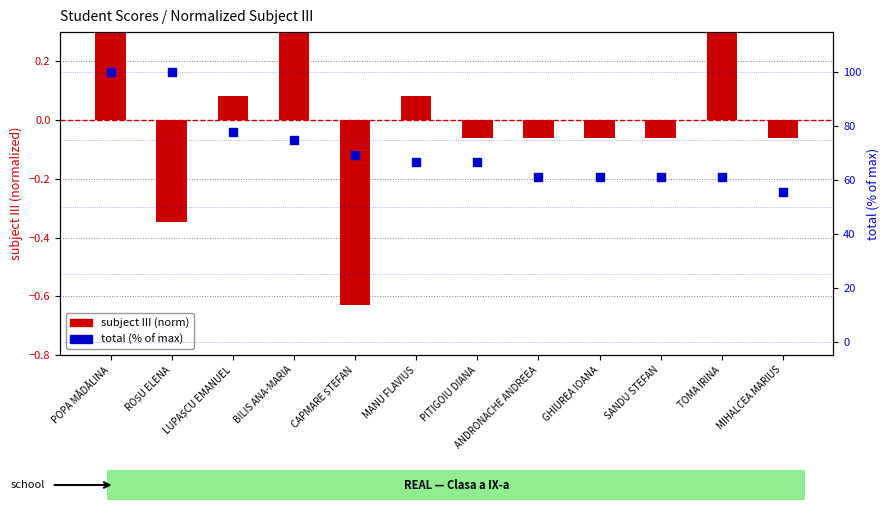

What is the total value across all series at ROȘU ELENA?

99.7